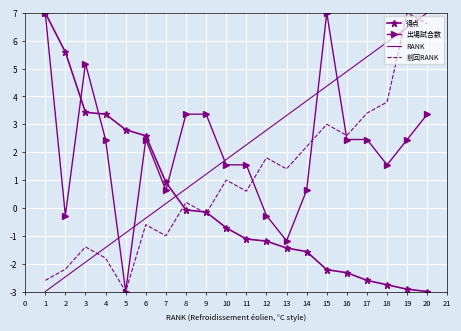

True or false: RANK has a value of 1.7 at 13.

False